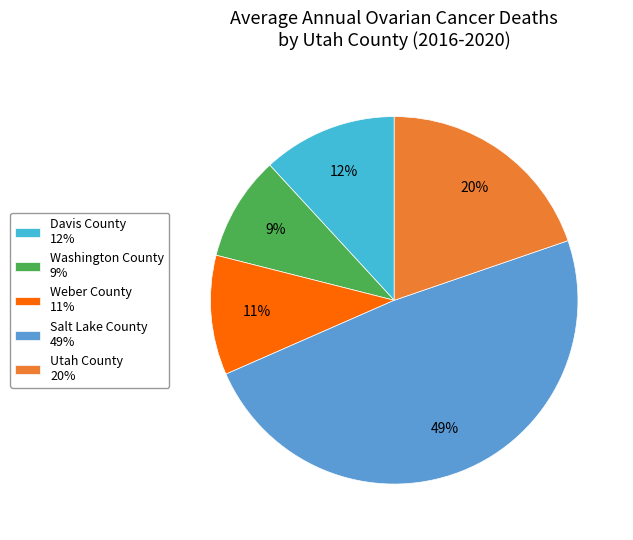

To the nearest percent, what is the combined percentage of Utah County and Washington County?

29%